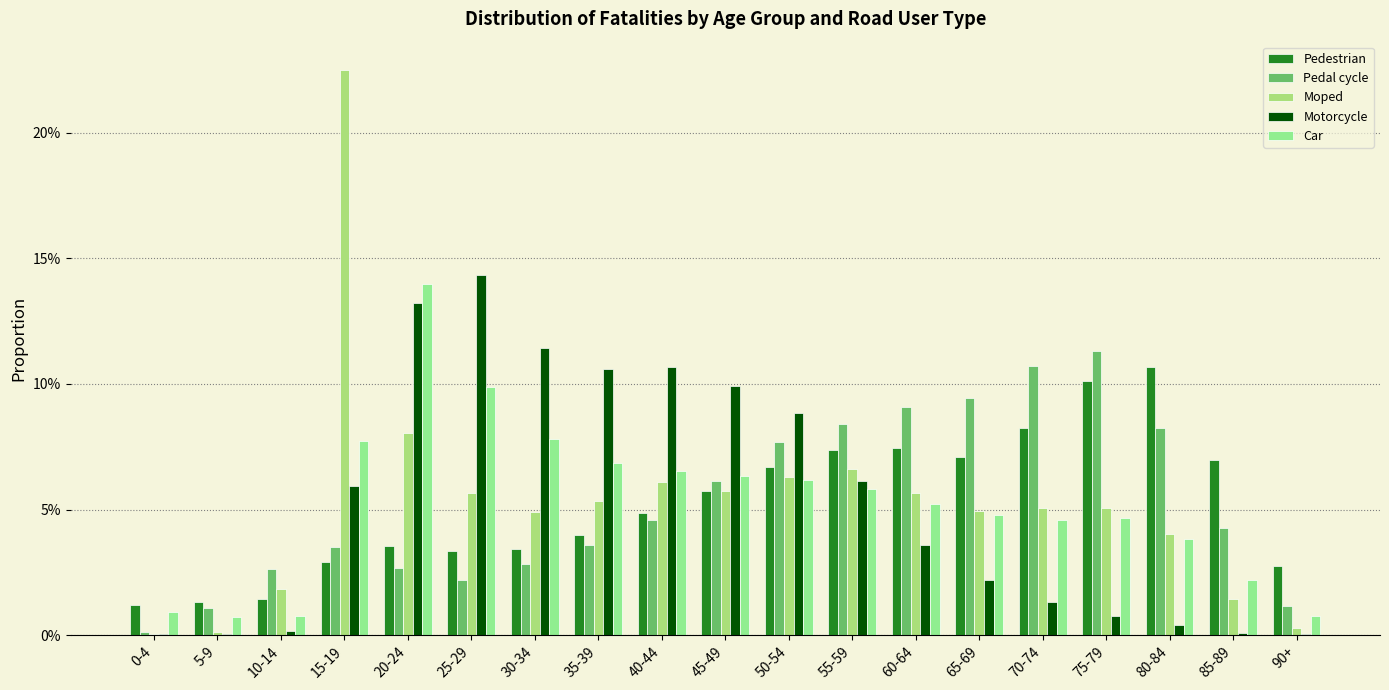

At which category is the sum across all series the highest?

15-19